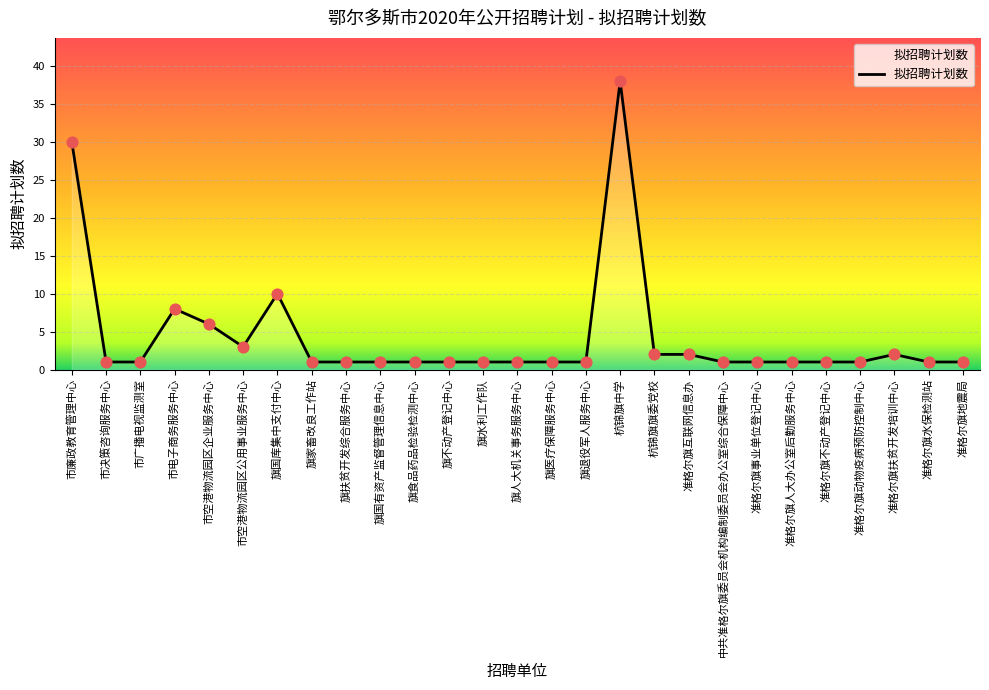

What is the change in value from 旗扶贫开发综合服务中心 to 准格尔旗互联网信息办?

+1